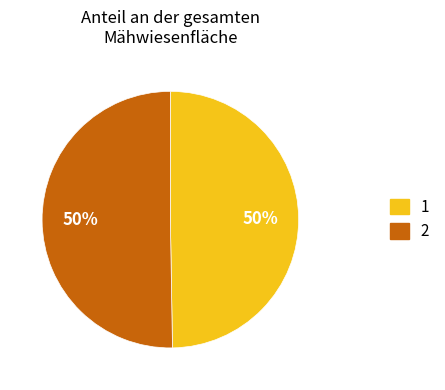

What is the ratio of the value at 1 to the value at 2?

1.0